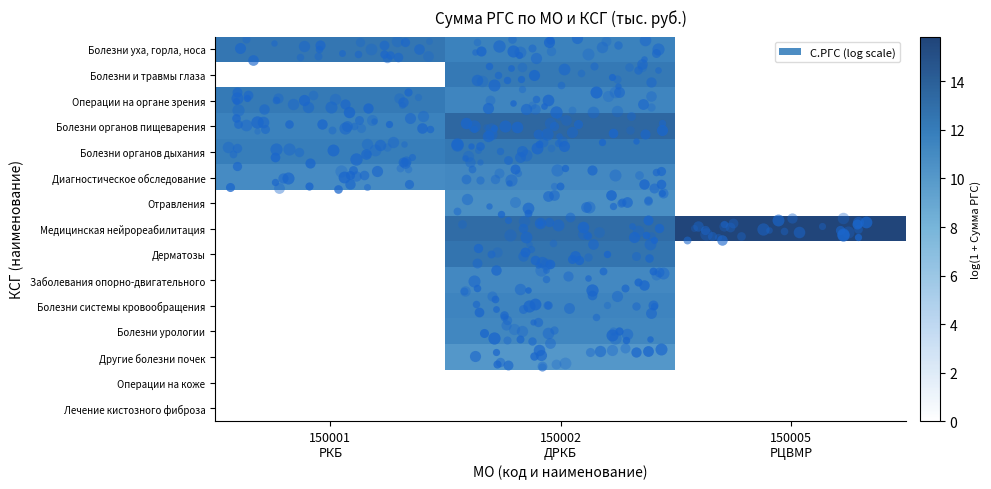

Which has a higher value, 150001
РКБ or 150005
РЦВМР?

150001
РКБ